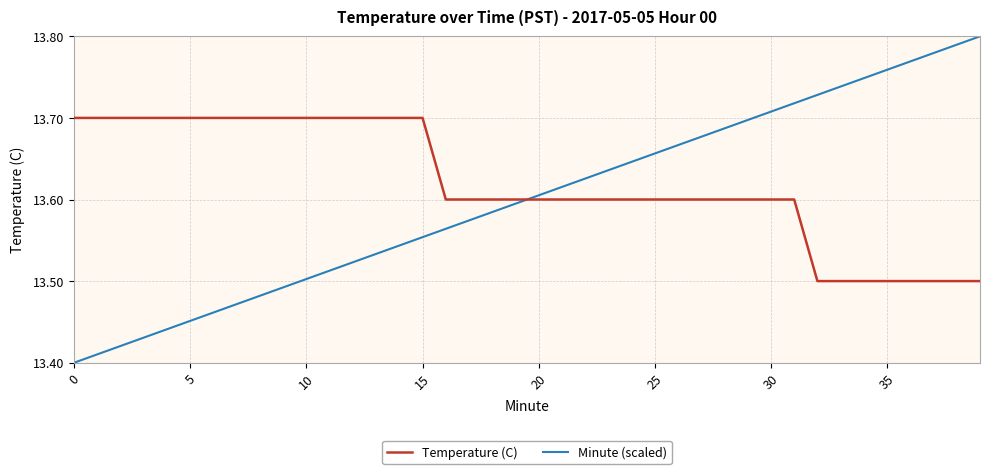

Does the chart have visible grid lines?

Yes